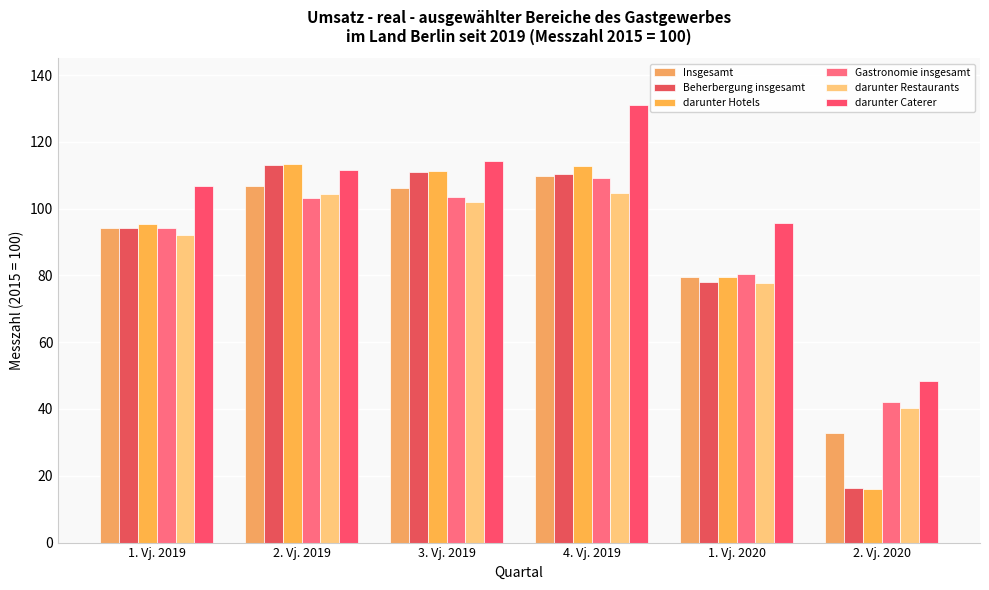

The value of darunter Hotels at 1. Vj. 2020 is 79.5. True or false?

True